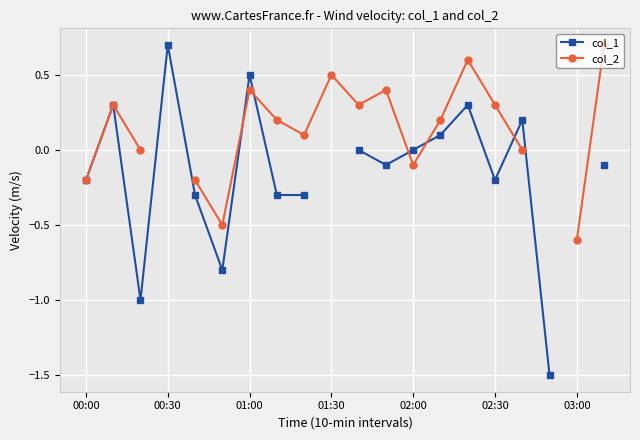

Between 01:00 and 12, which series saw the biggest shift?

col_1